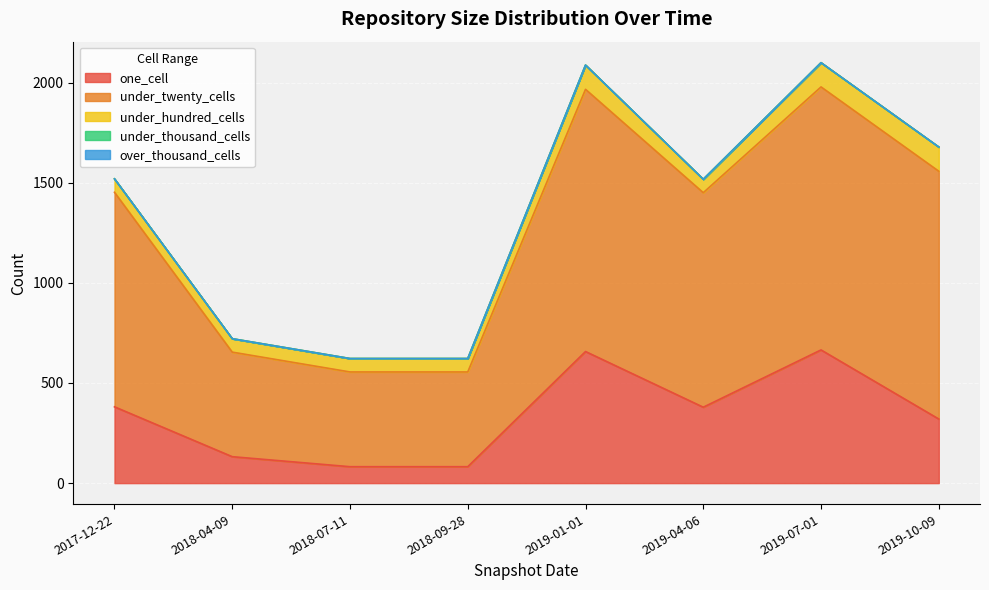

Rank the categories by under_twenty_cells value from highest to lowest.

2019-07-01, 2019-01-01, 2019-10-09, 2017-12-22, 2019-04-06, 2018-04-09, 2018-07-11, 2018-09-28